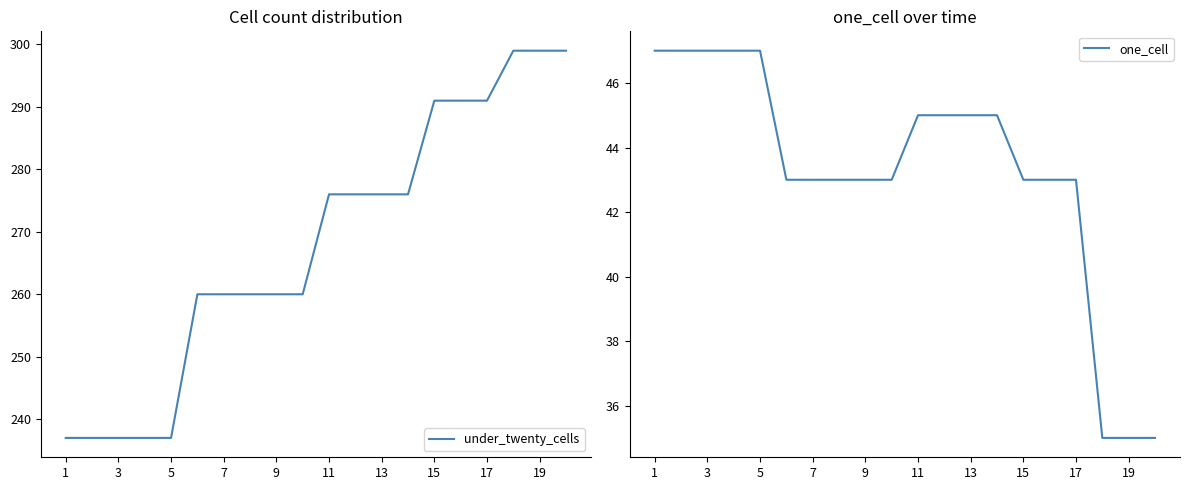

Count the one_cell values in the range 43 to 47.

17